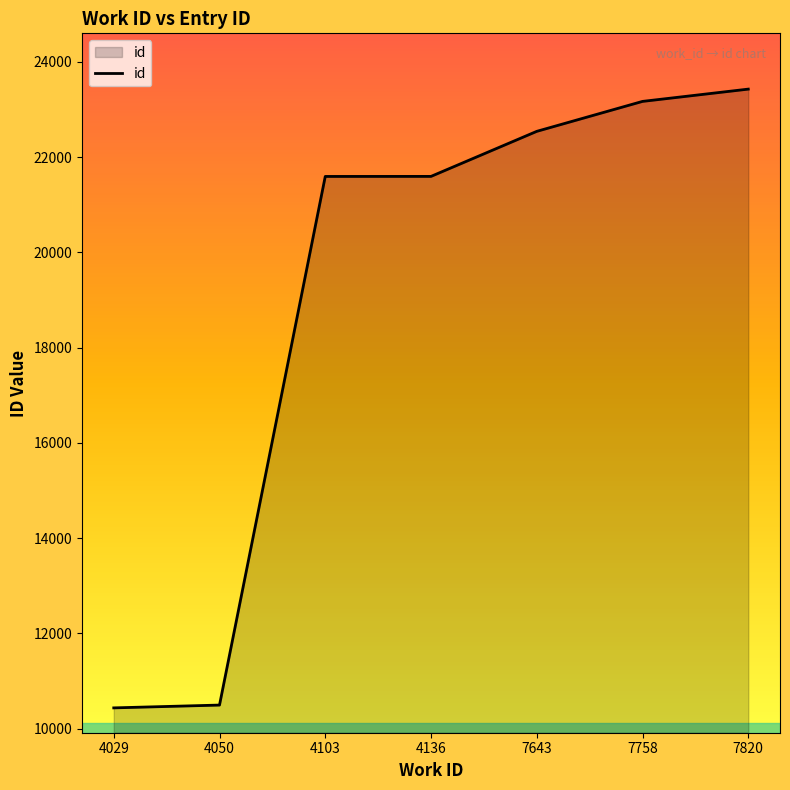

Does the chart have visible grid lines?

No